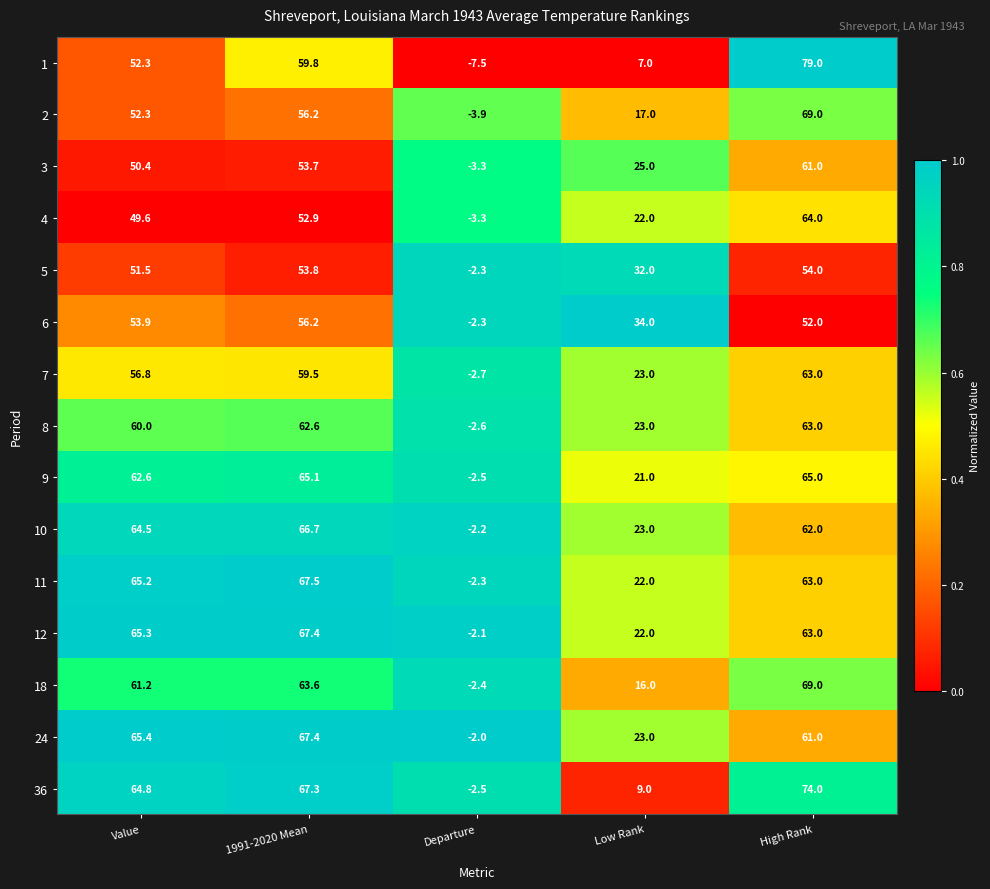

Rank the categories by 11 value from highest to lowest.

1991-2020 Mean, Value, High Rank, Low Rank, Departure